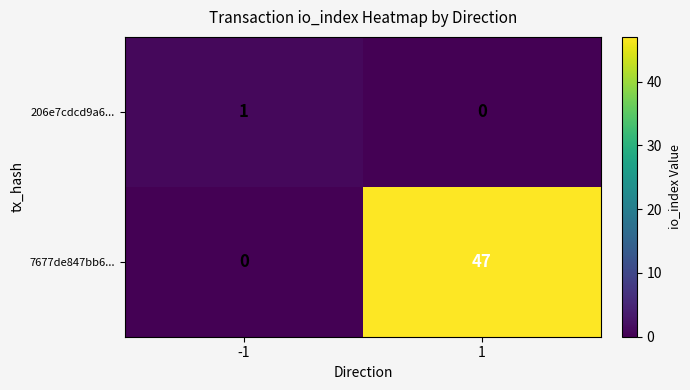

What is the greatest value displayed?

47